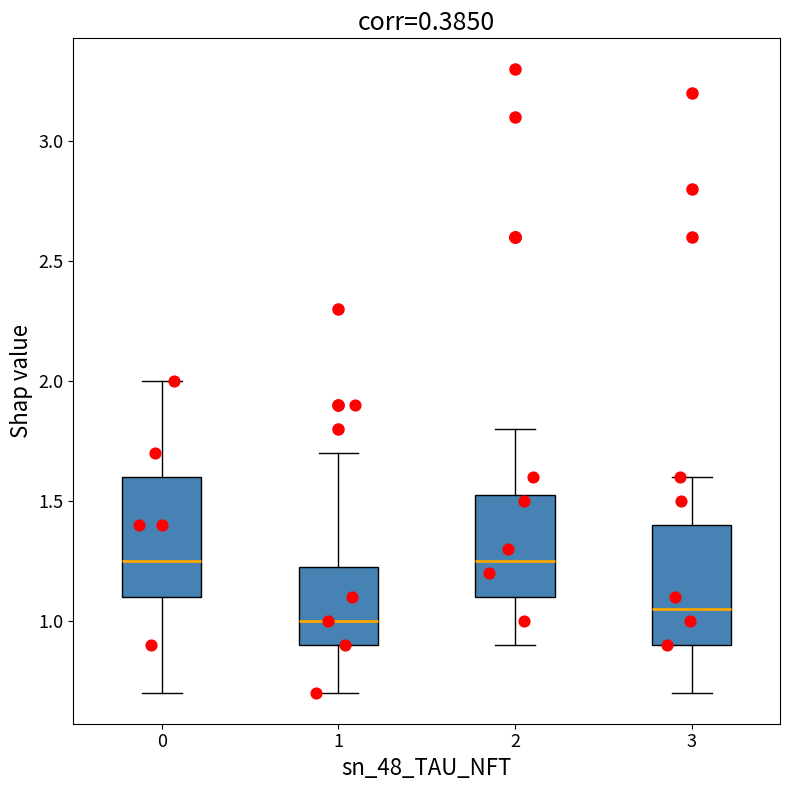

Reading left to right, read every box against the y-axis: the position of its median line, the range the box covers, and the ends of its whiskers. The values are not printed on the chart, so give them approximately, as read against the axis.

0: median 1.25, box 1.10 to 1.60, whiskers 0.70 to 2.00
1: median 1.00, box 0.90 to 1.25, whiskers 0.70 to 1.70
2: median 1.25, box 1.10 to 1.55, whiskers 0.90 to 1.80
3: median 1.05, box 0.90 to 1.40, whiskers 0.70 to 1.60